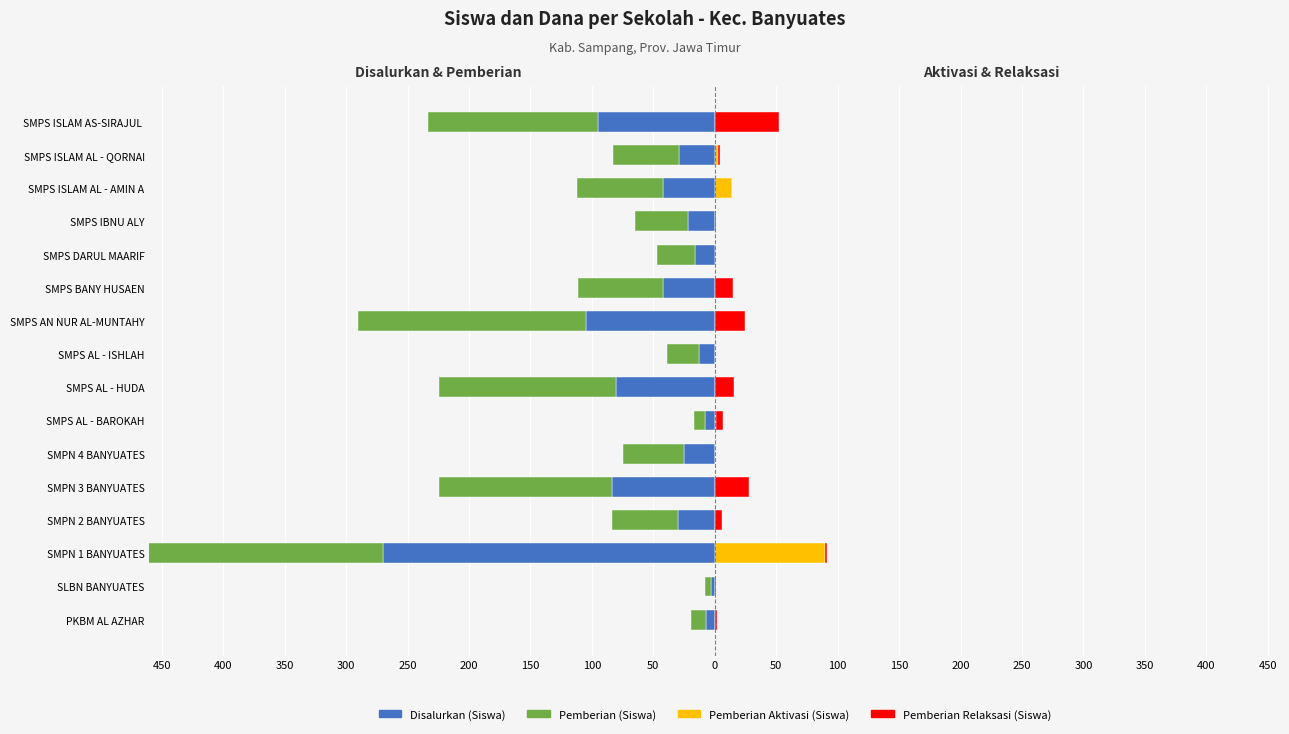

What is the value of the Pemberian Aktivasi (Siswa) bar at the 7th from the left?

1